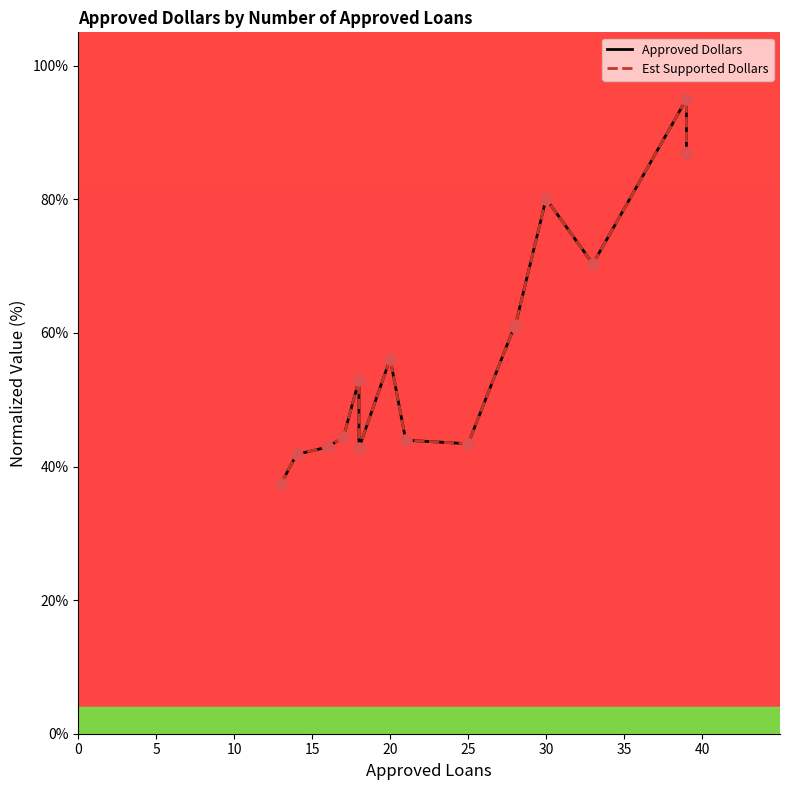

Which series reaches the maximum Y coordinate?

Approved Dollars